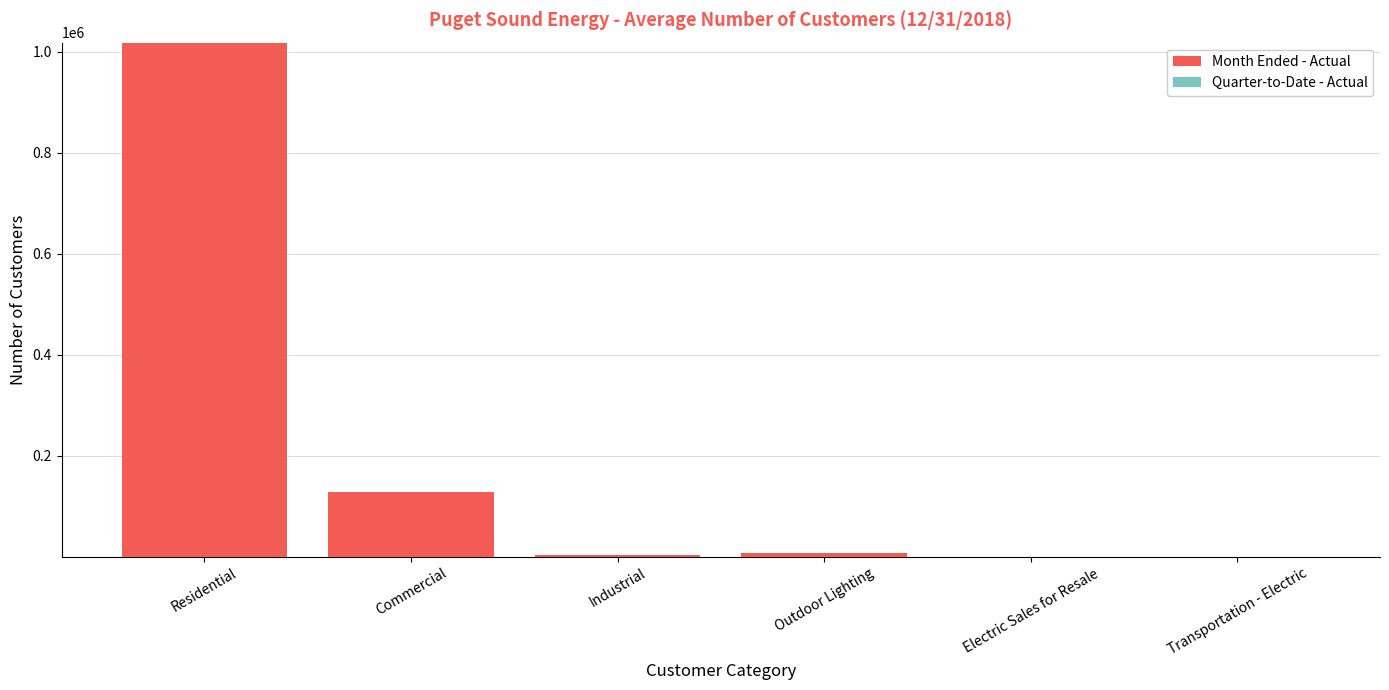

List the labels in order of Quarter-to-Date - Actual value, largest first.

Commercial, Industrial, Electric Sales for Resale, Transportation - Electric, Outdoor Lighting, Residential